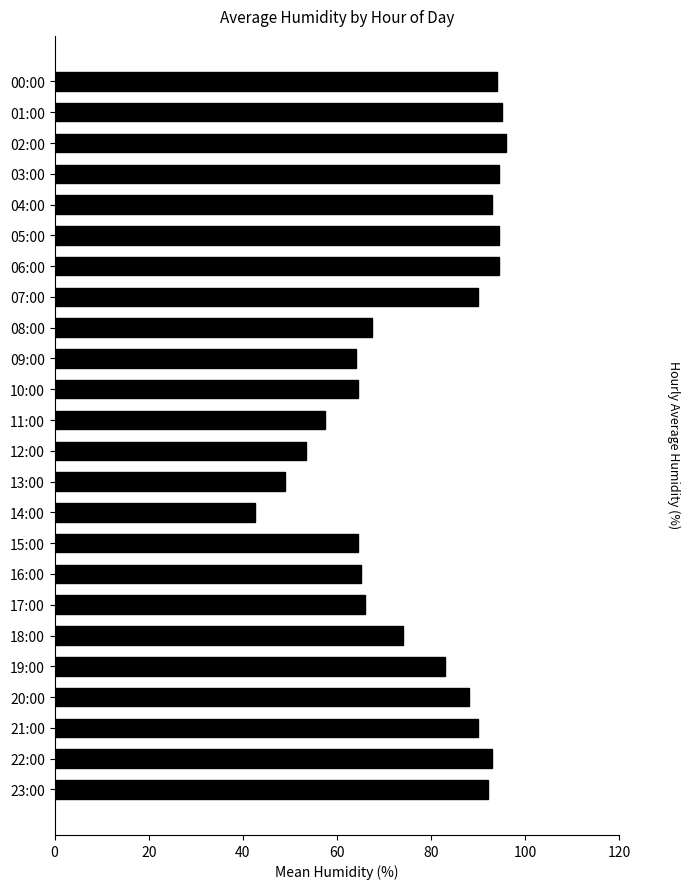

The value at 16:00 is 65.0. True or false?

True